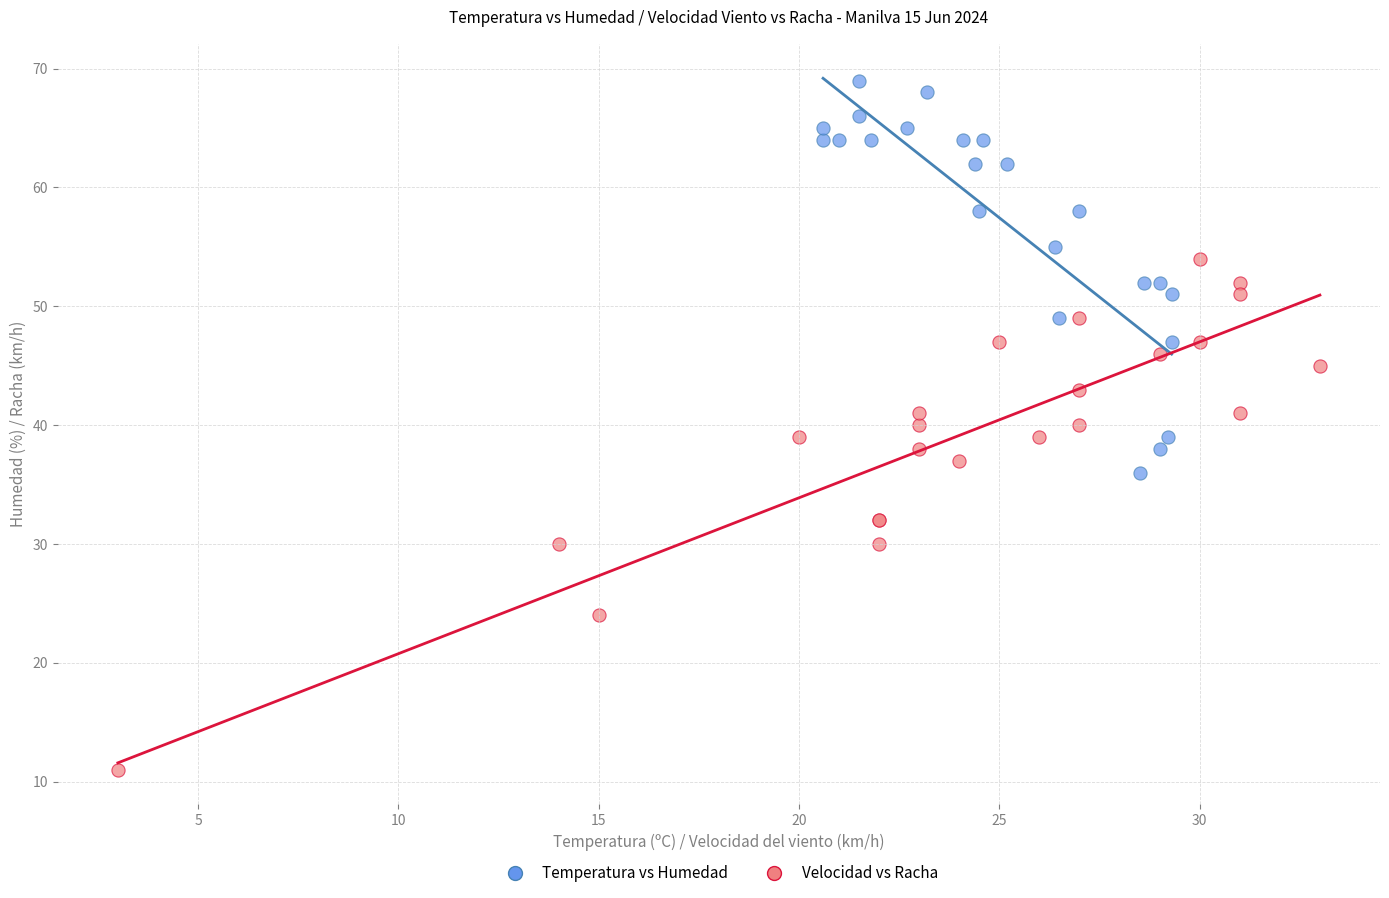

What are all the series names shown in the legend?

Temperatura vs Humedad, Velocidad vs Racha